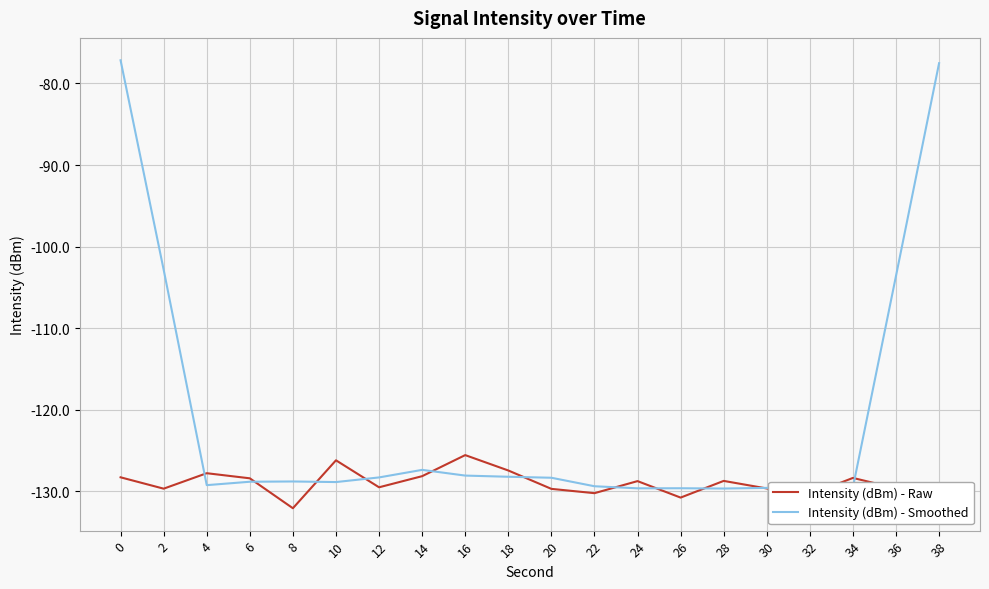

What is the total value across all series at 32?

-259.8